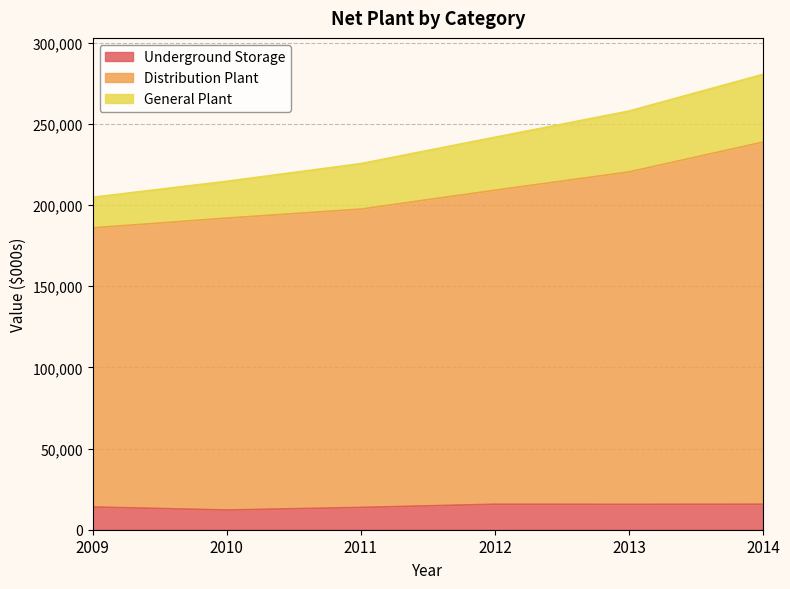

What is the total value across all series at 2014?

280553